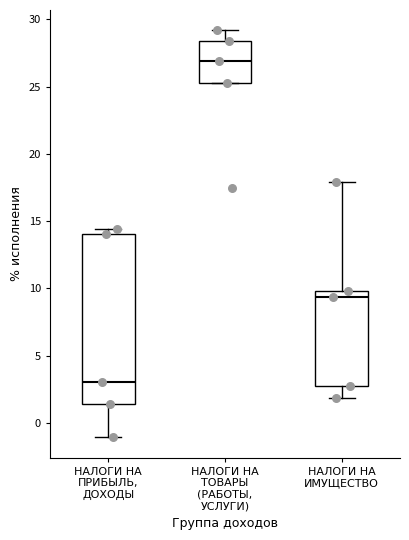

Which box is the tallest, from its lower edge to its upper edge?

НАЛОГИ НА ПРИБЫЛЬ, ДОХОДЫ